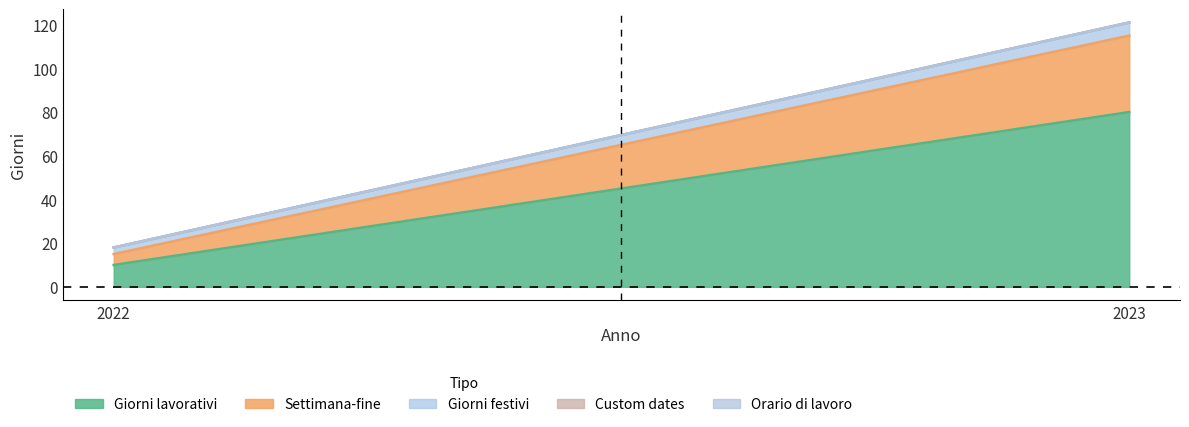

True or false: Giorni festivi has a value of 10 at 2023.

False